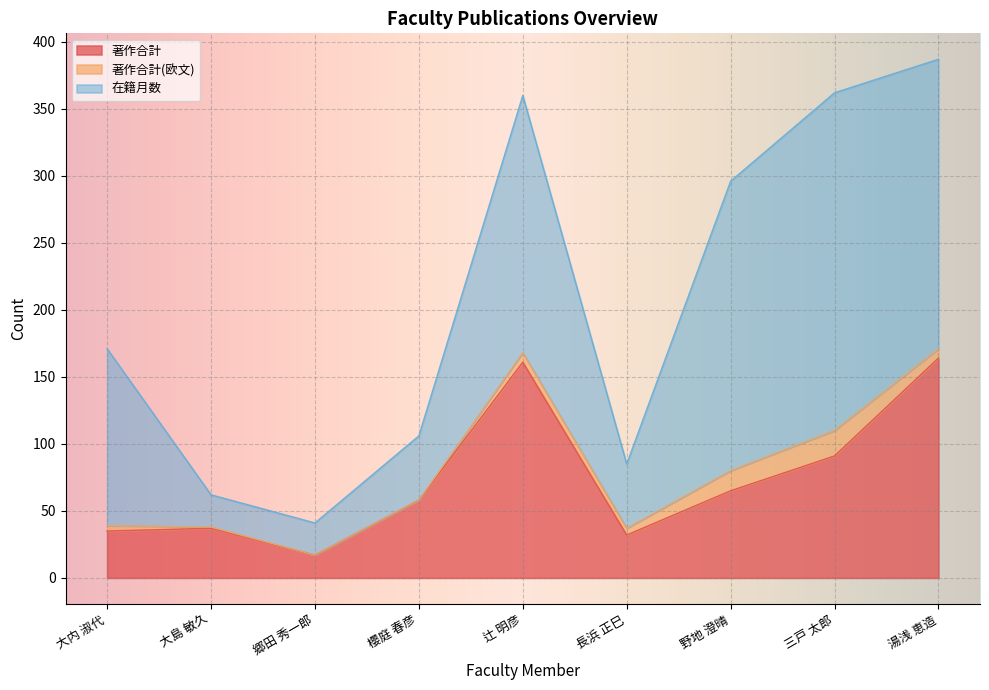

What is the sum of the 著作合計 values at 櫻庭 春彦 and 郷田 秀一郎?

75